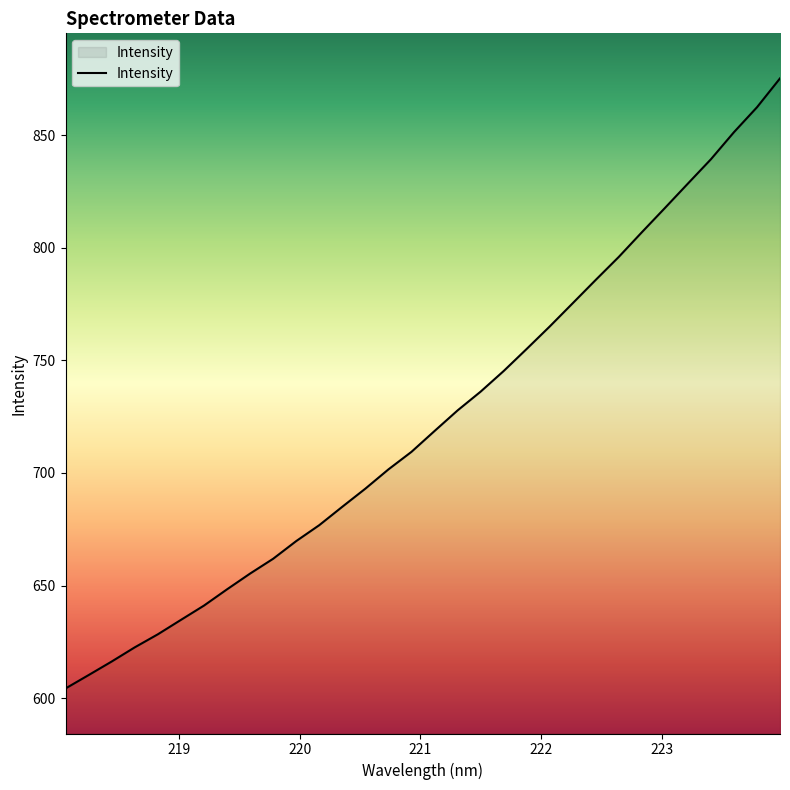

How many lines are shown in the chart?

1